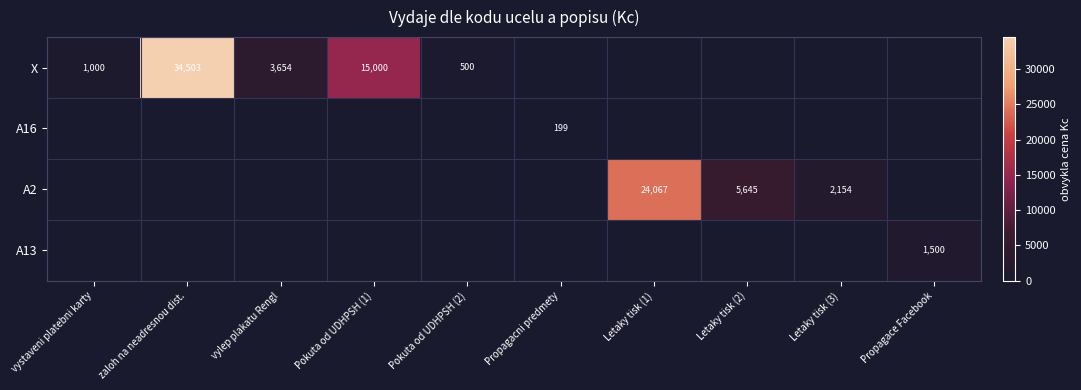

True or false: X has a value of 9508 at Pokuta od UDHPSH (1).

False